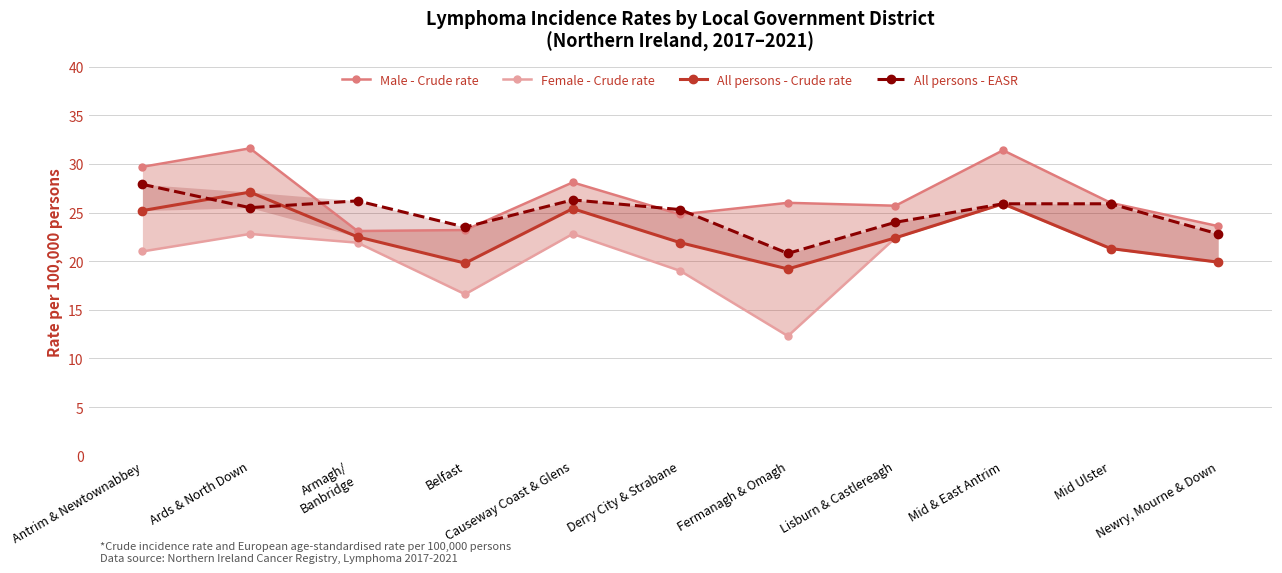

What is the maximum value shown in the chart?

31.6